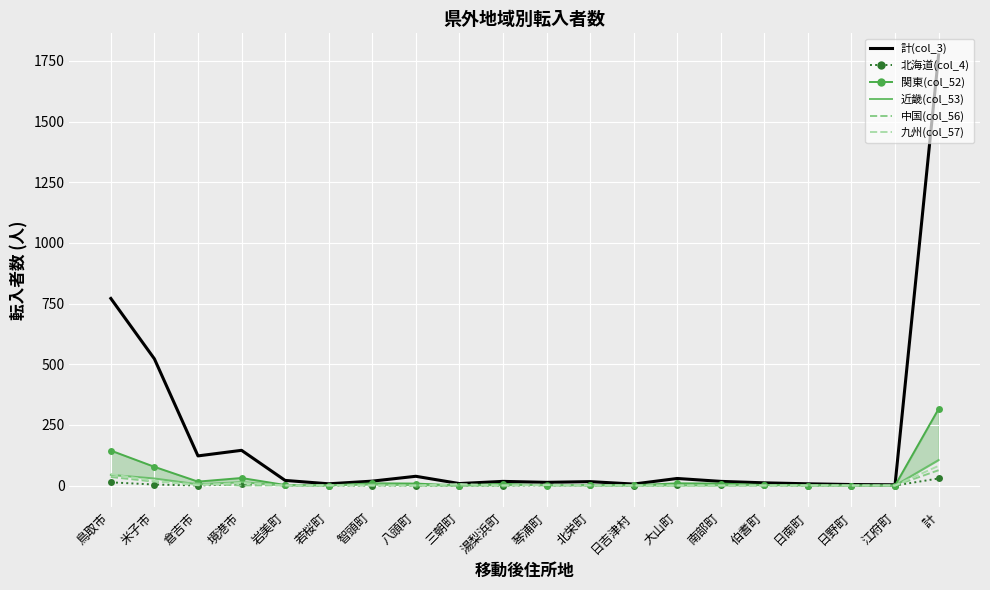

At which label does 北海道(col_4) first exceed 1?

鳥取市